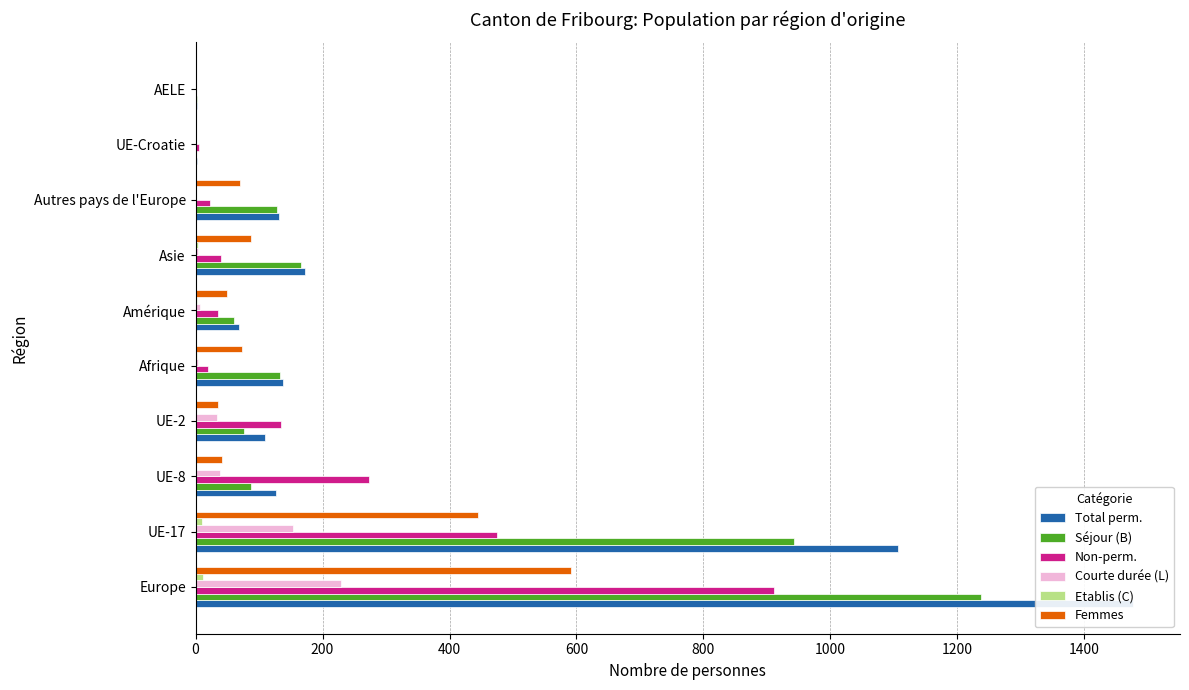

The Total perm. series shows 67 at 600. True or false?

False